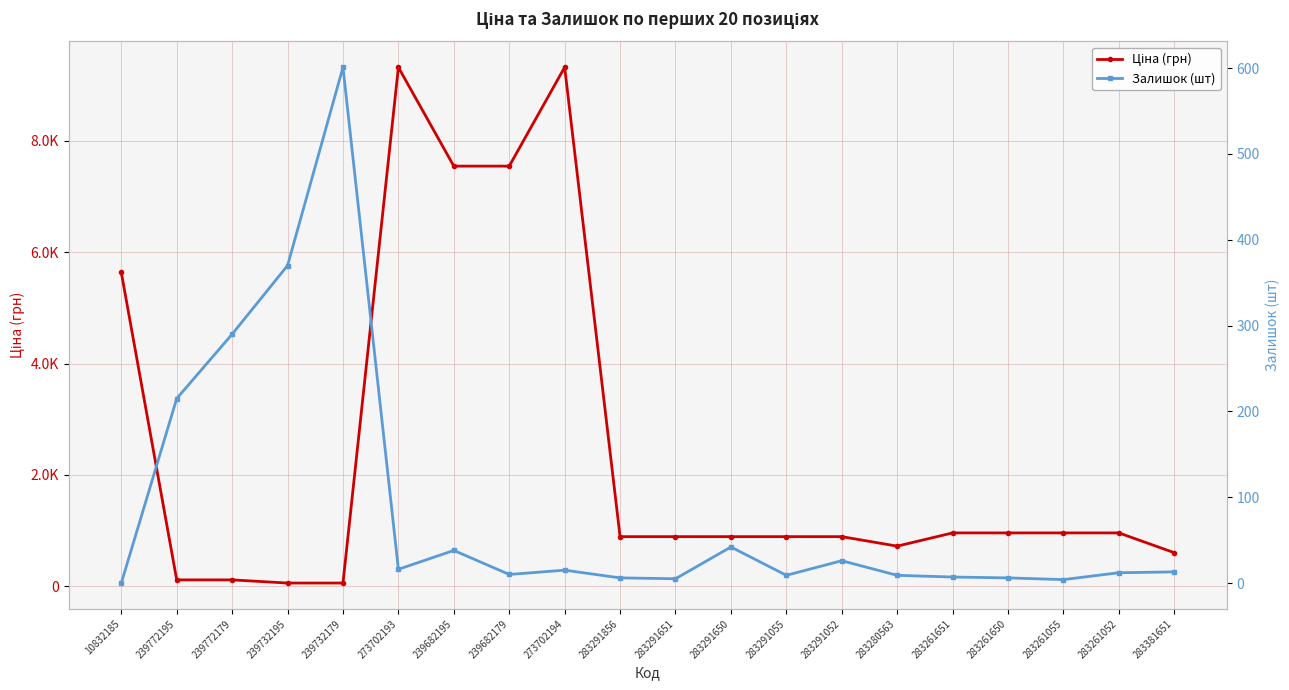

At how many categories does at least one series exceed 9003?

2